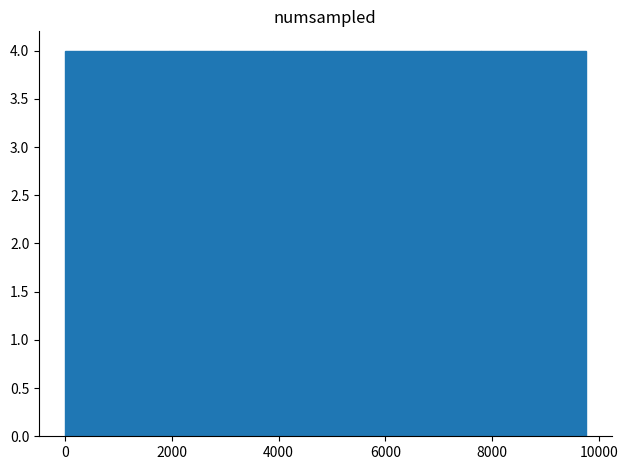

What is the height of the bar covering 5800 to 6800 on the x-axis? Neither the bar edges nor the heights are printed on the chart, so give them approximately, as read against the axes.

4